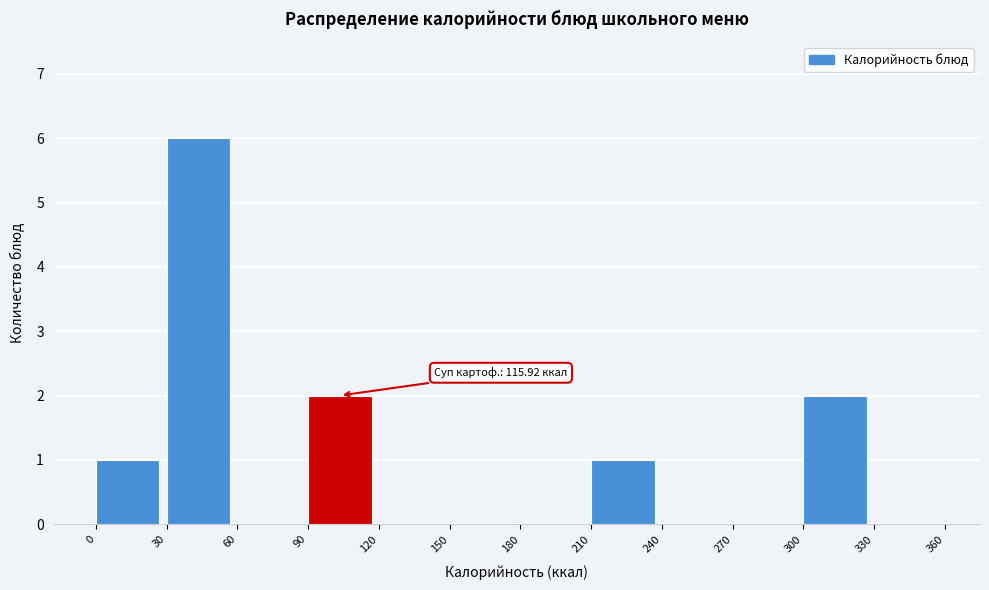

Over which range of the x-axis is the bar tallest?

30 to 60